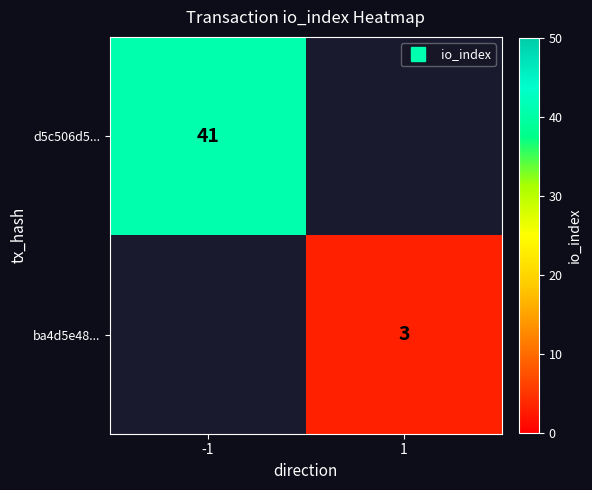

At how many categories does at least one series exceed 26?

1